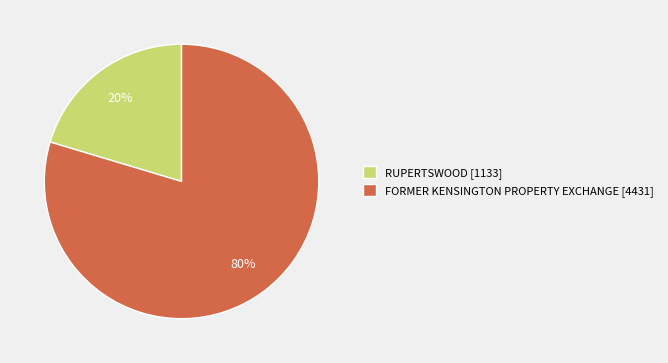

How many slices are in this pie chart?

2